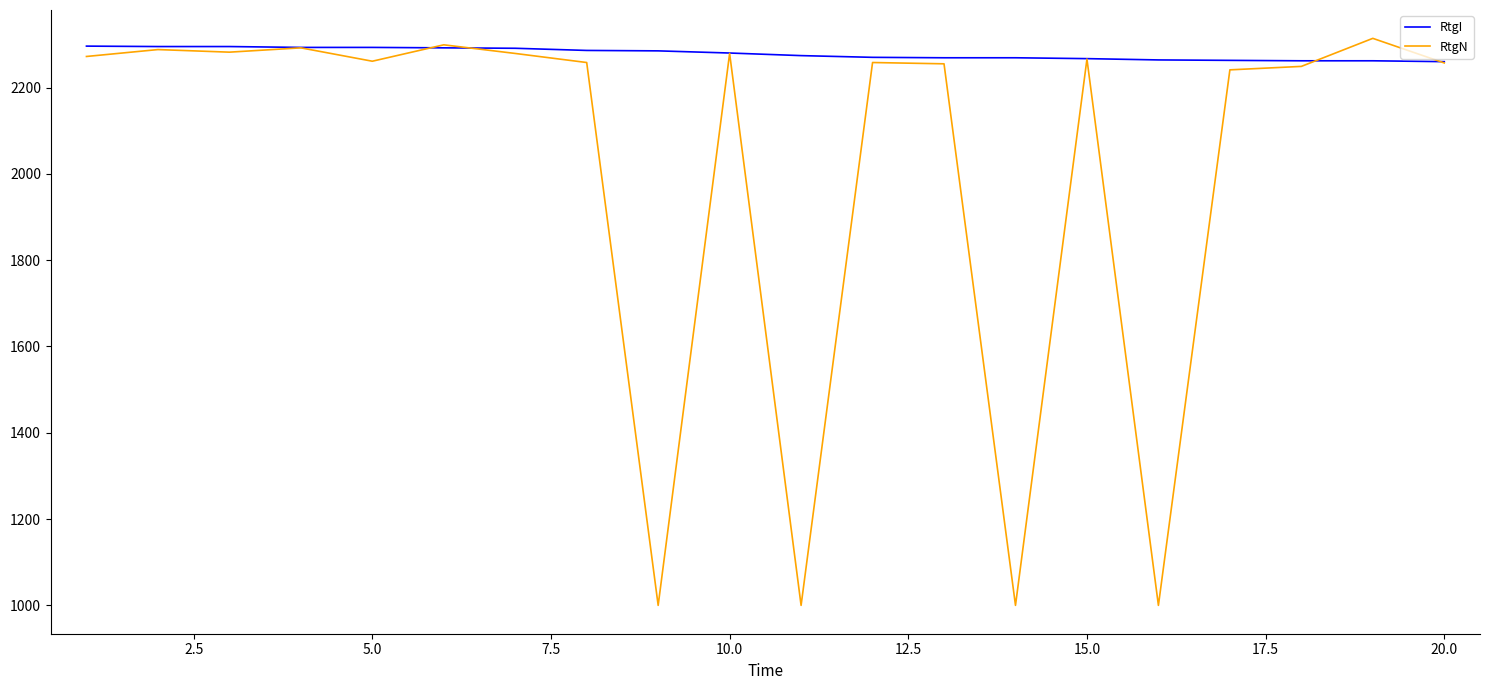

What is the lowest value of the RtgI series?

2260